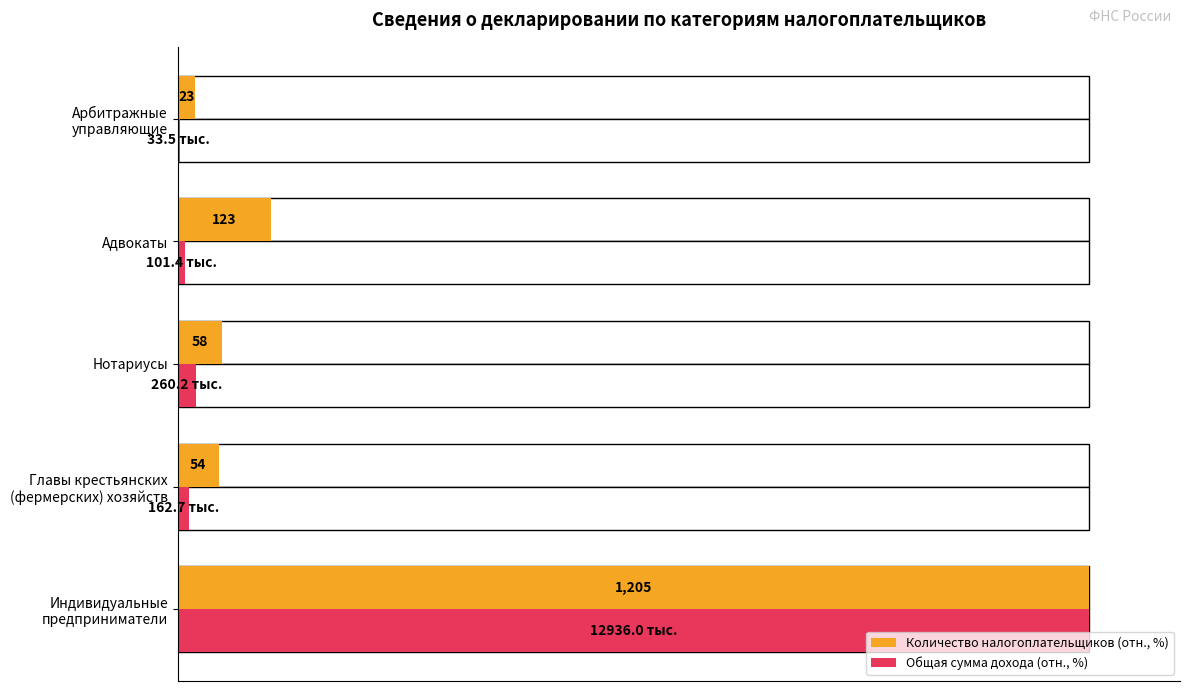

The Количество налогоплательщиков (отн., %) series shows 1.2 at Арбитражные управляющие. True or false?

False